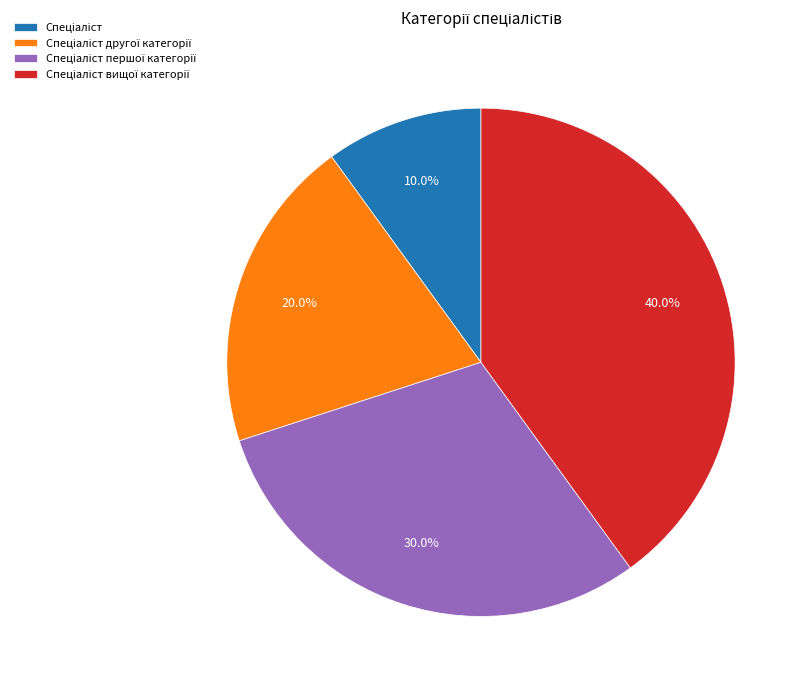

Is there a majority slice in this chart?

No